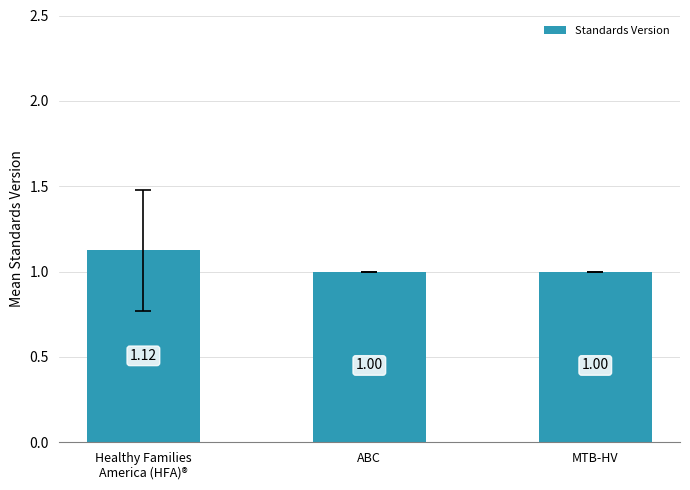

What is the minimum value shown in the chart?

1.0